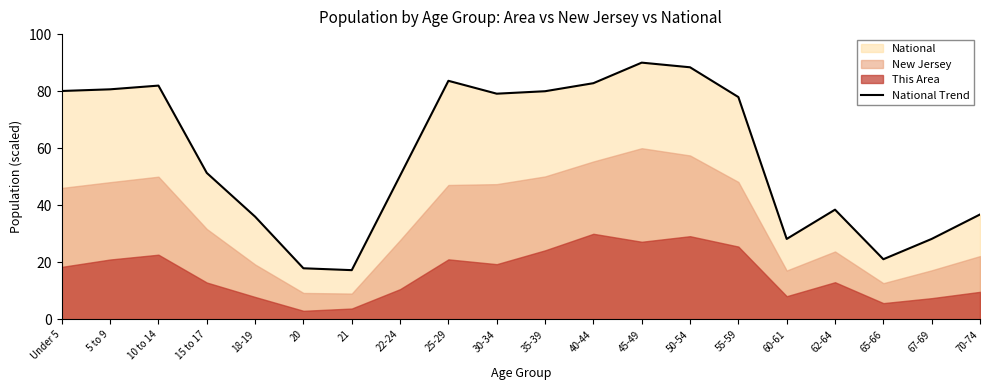

Reading left to right, extract all data points from this chart.

80.1	80.6	81.9	51.3	36.0	17.9	17.3	50.4	83.6	79.1	80.0	82.8	90.0	88.4	77.9	28.2	38.5	21.1	28.2	36.8